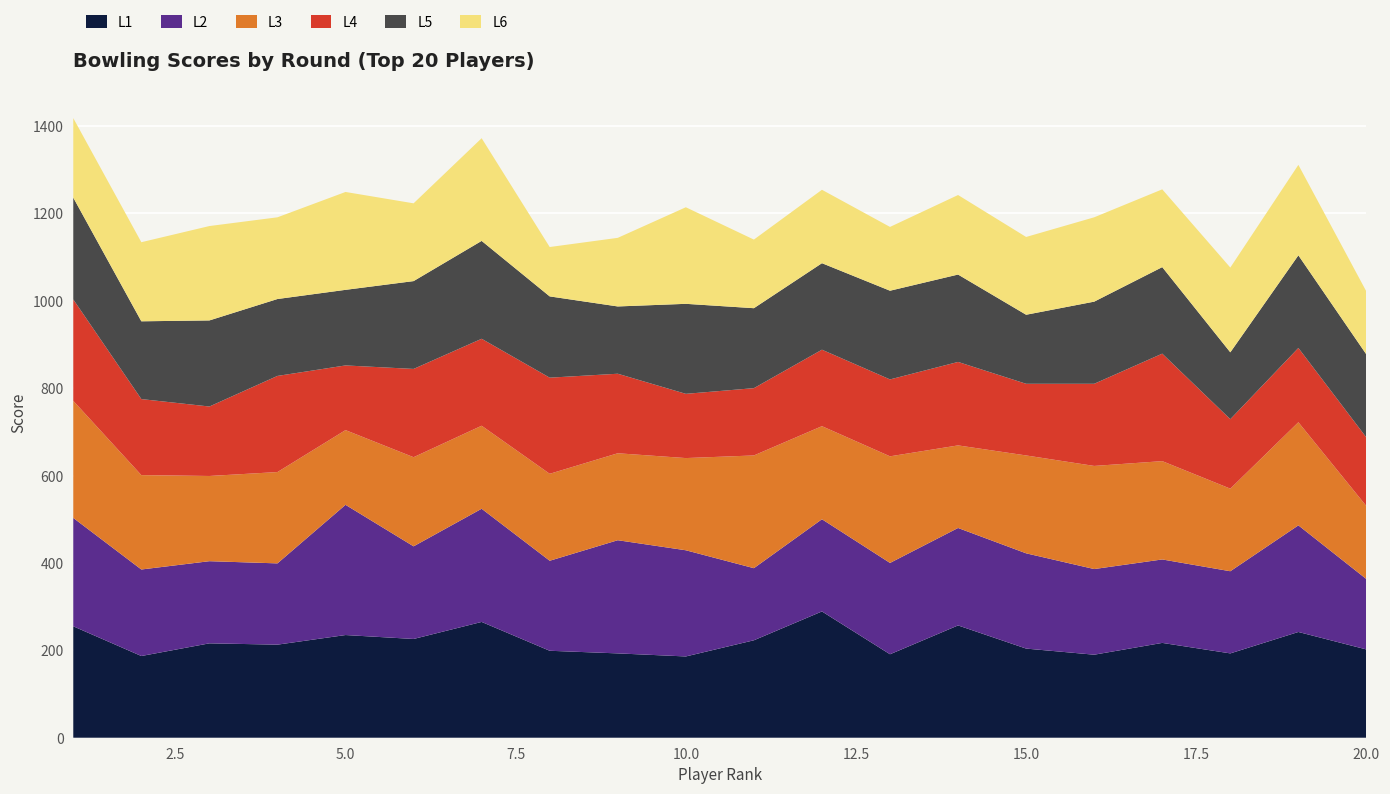

Reading left to right, extract all data points from this chart.

L1: 255	187	216	213	235	226	265	199	193	186	223	289	191	257	204	190	217	193	242	202
L2: 248	198	188	186	298	212	259	206	259	243	165	211	209	223	218	196	191	188	244	161
L3: 268	216	195	209	171	204	190	199	199	211	258	213	244	189	224	236	225	189	236	167
L4: 232	174	159	220	148	202	199	220	182	147	154	175	176	191	164	188	246	159	170	157
L5: 233	178	197	176	173	201	224	186	154	206	183	198	203	200	158	188	198	153	212	190
L6: 182	181	216	187	224	178	235	113	157	221	157	168	146	182	178	193	178	194	207	144